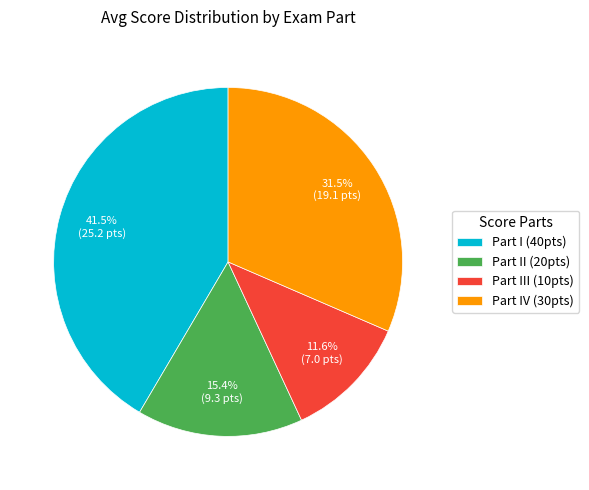

Does any single category account for the majority?

No